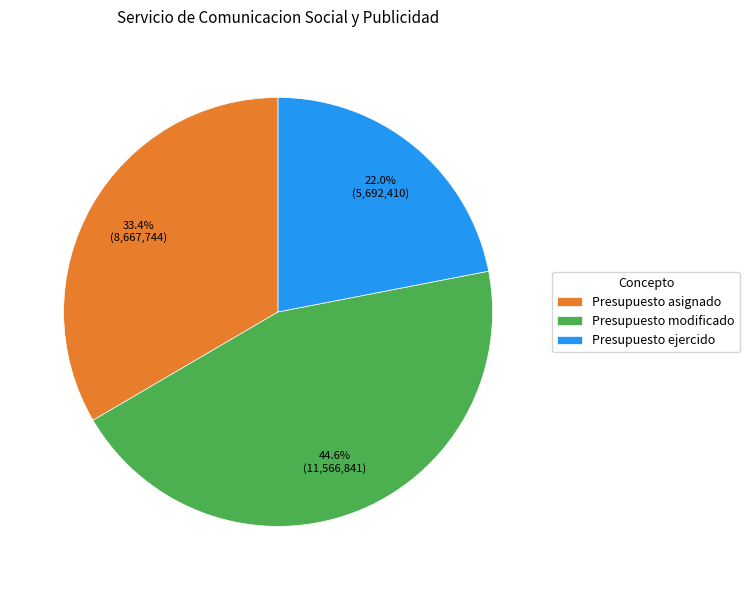

True or false: Presupuesto modificado accounts for 33% of the total.

False